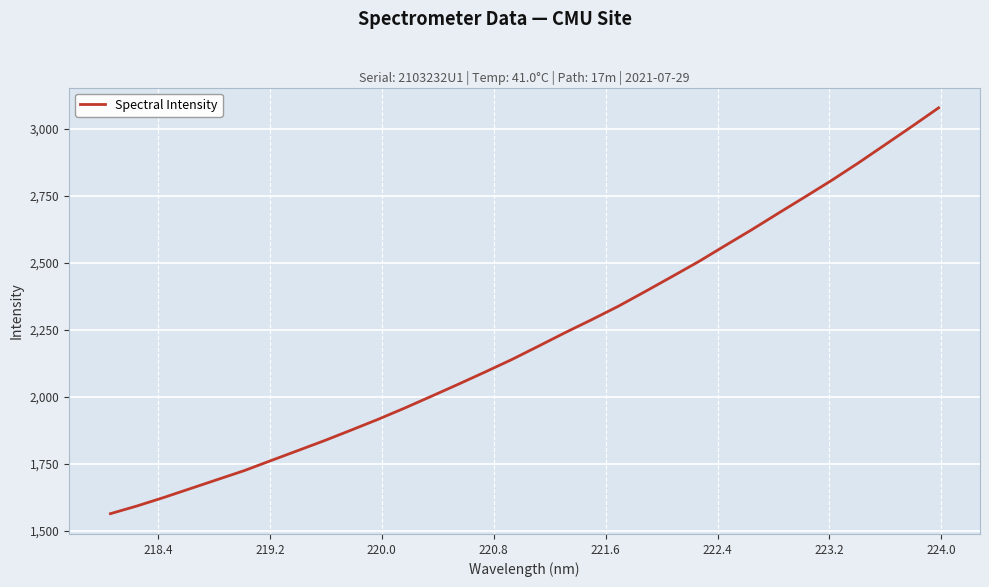

What is the maximum value shown in the chart?

3079.2